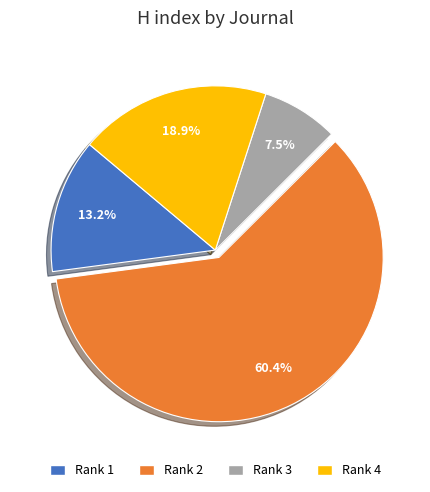

Is there any slice that represents more than half of the pie?

Yes